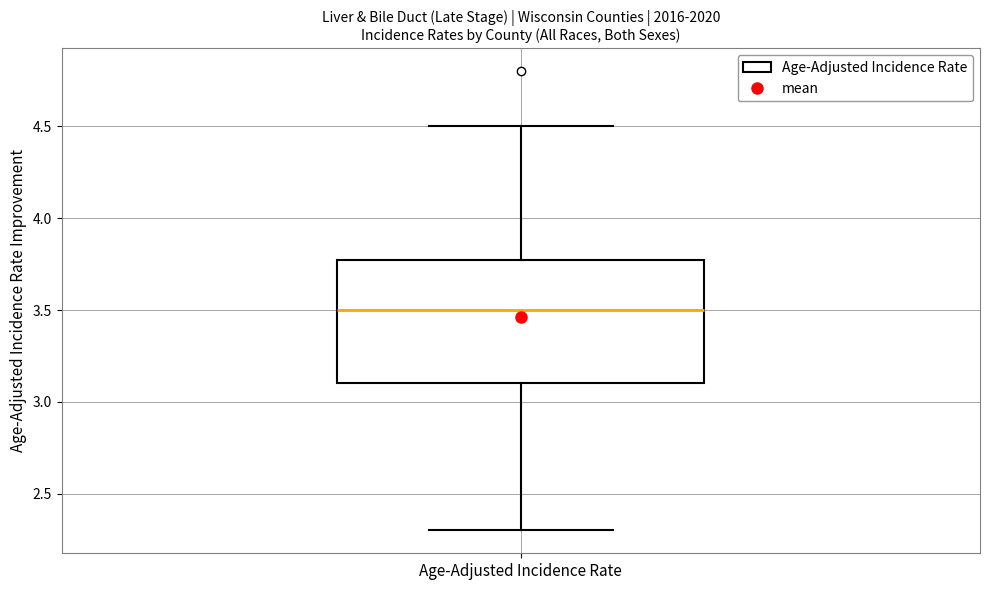

Transcribe this box plot: give where the median line is, the range the box spans, and where the two whiskers end, as read against the y-axis. The values are not printed on the chart, so give them approximately, as read against the axis.

median 3.5, box 3.1 to 3.8, whiskers 2.3 to 4.5